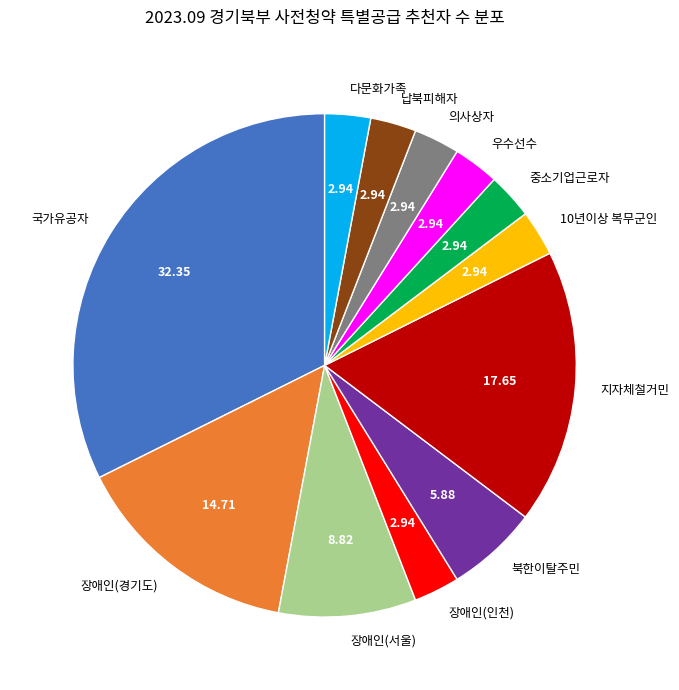

Does 10년이상 복무군인 represent more than half of the total?

No